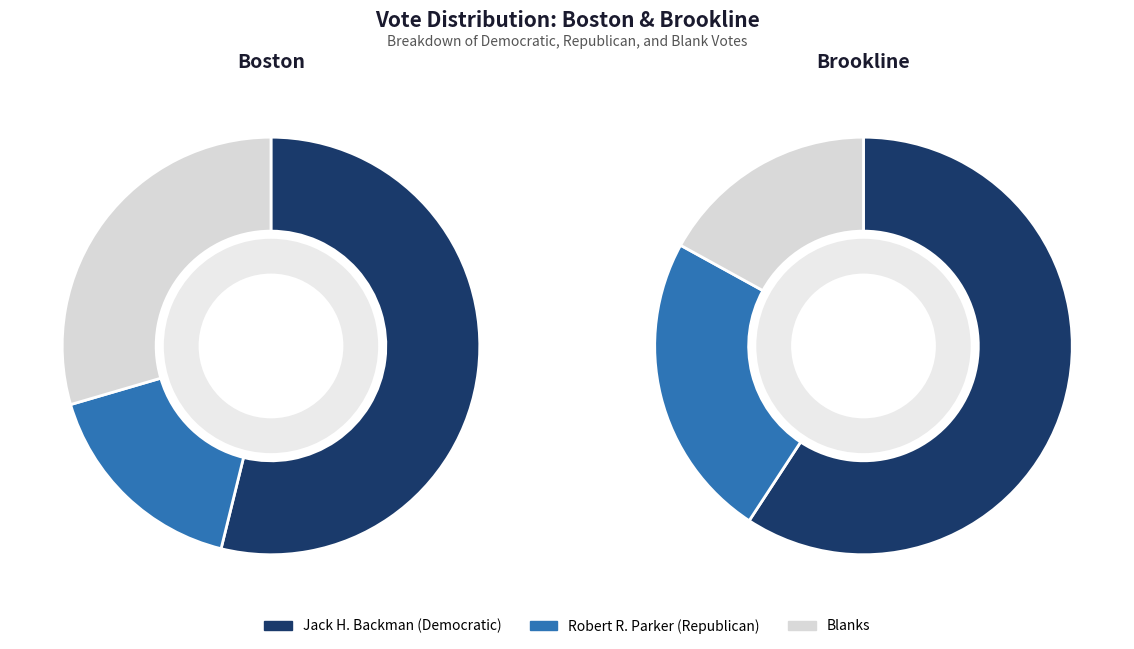

Rank the categories by Blanks value from highest to lowest.

Boston, Brookline